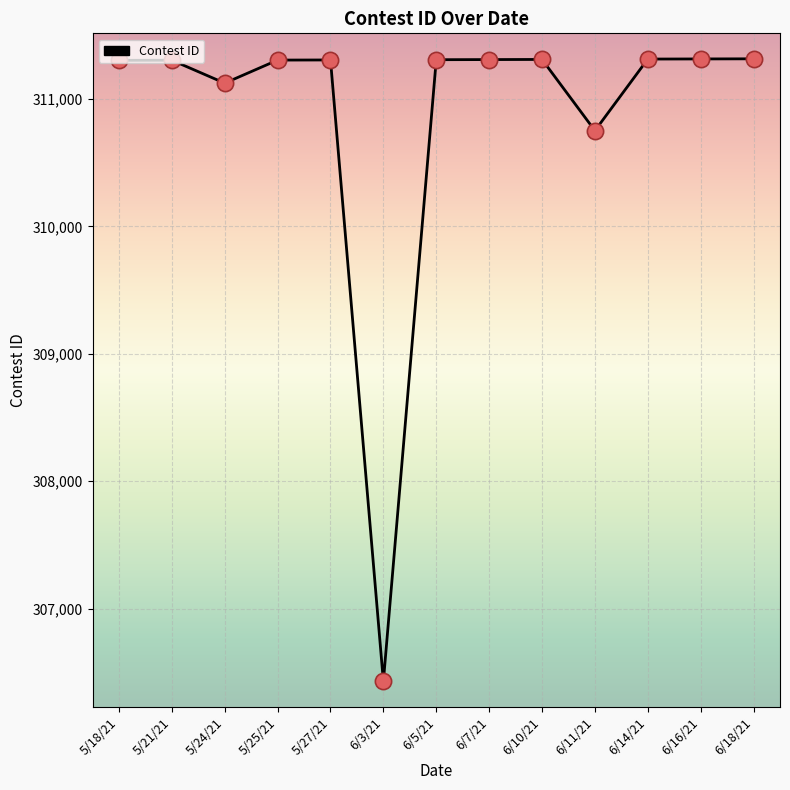

Which has a higher value, 6/5/21 or 6/3/21?

6/5/21